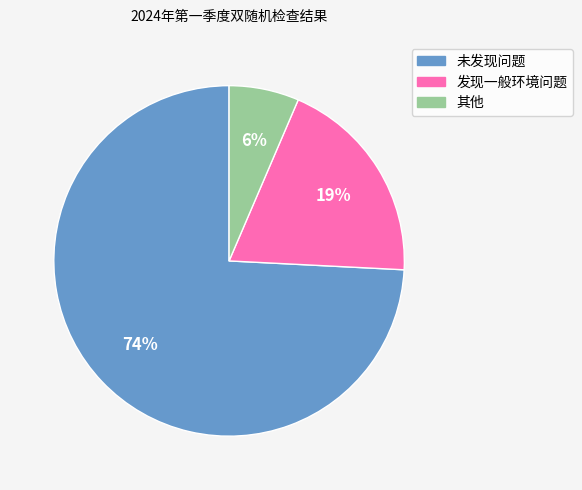

Which category has the biggest portion of the pie?

未发现问题